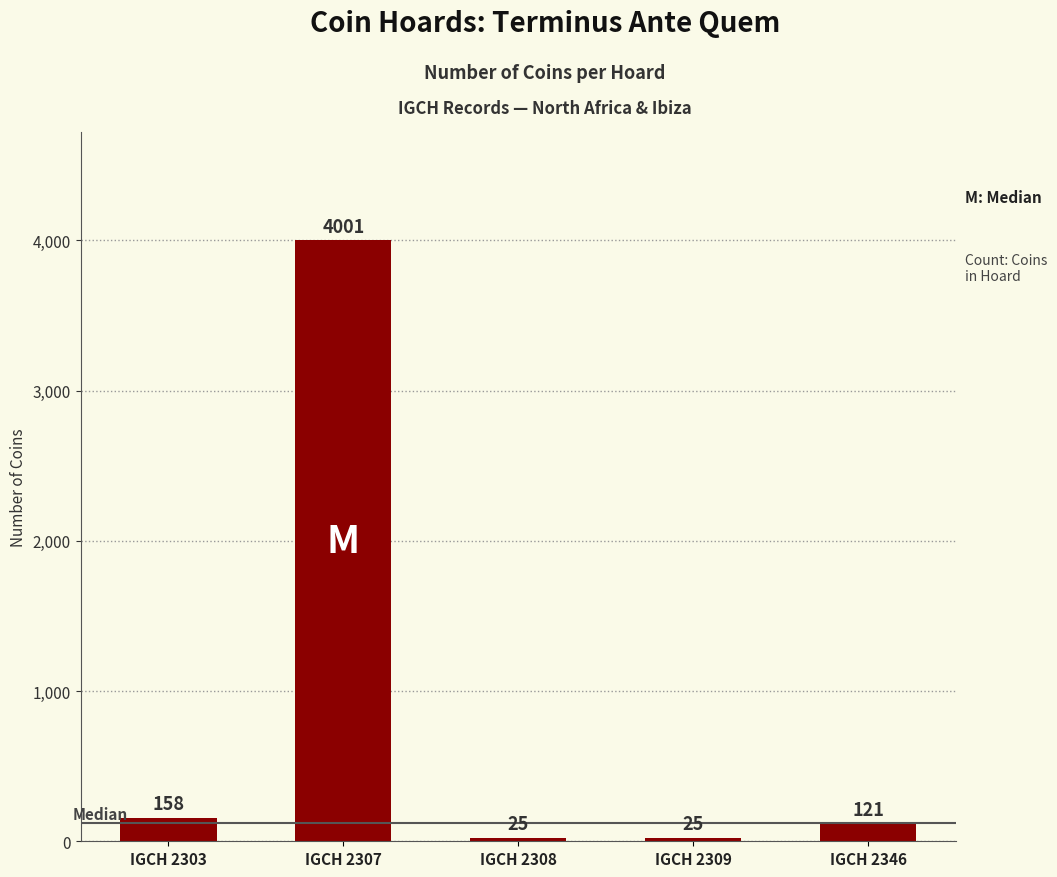

Is it true that the value at IGCH 2309 is 25?

True